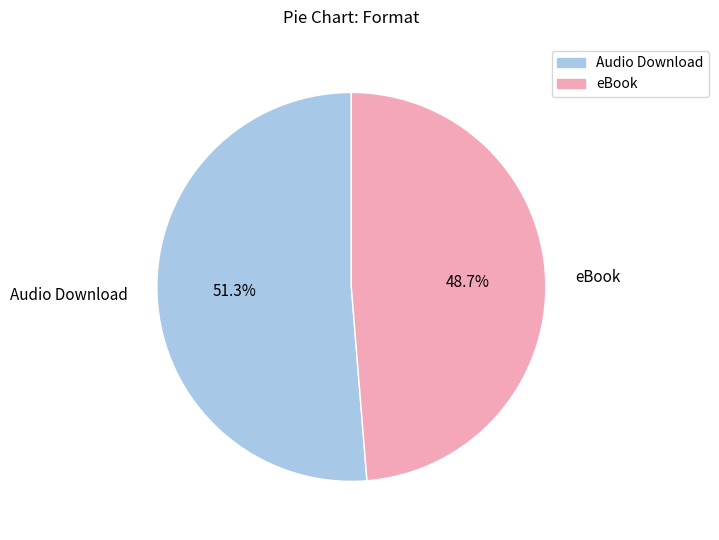

What is the majority slice?

Audio Download